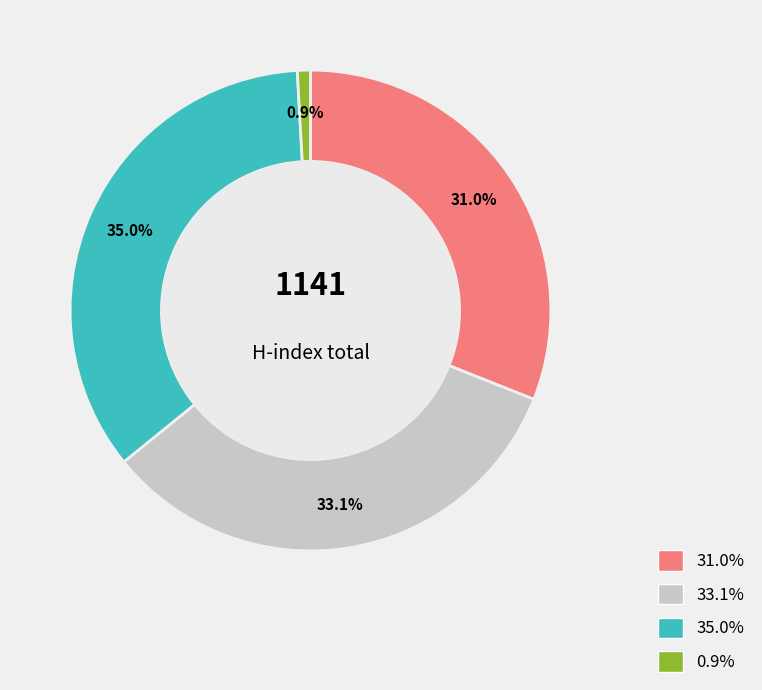

Does any single category account for the majority?

No